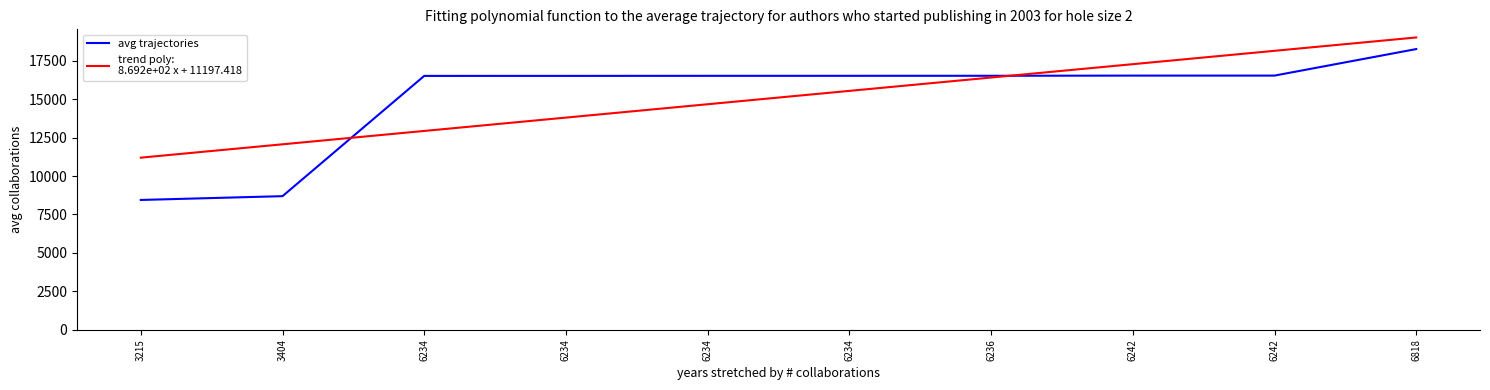

Does the chart display data point markers on the line(s)?

No